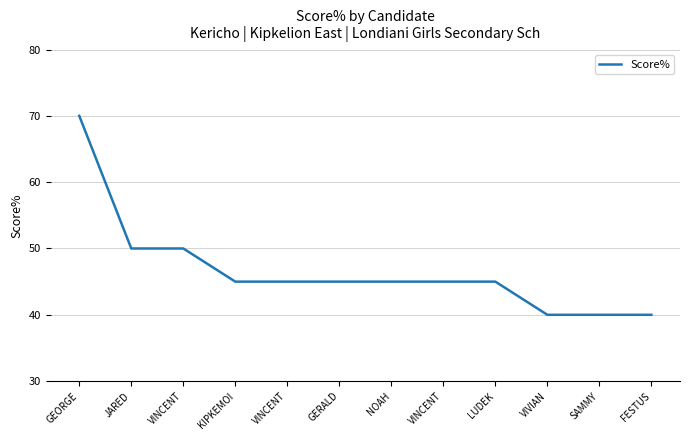

Is this an area chart (filled region under the line)?

No